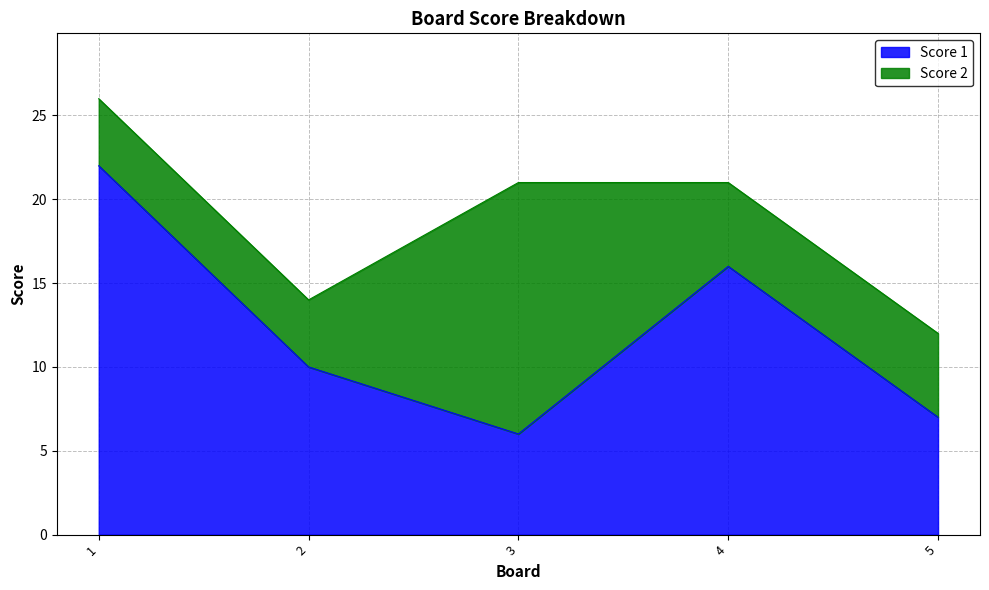

At which category does the chart reach its minimum across all series?

3